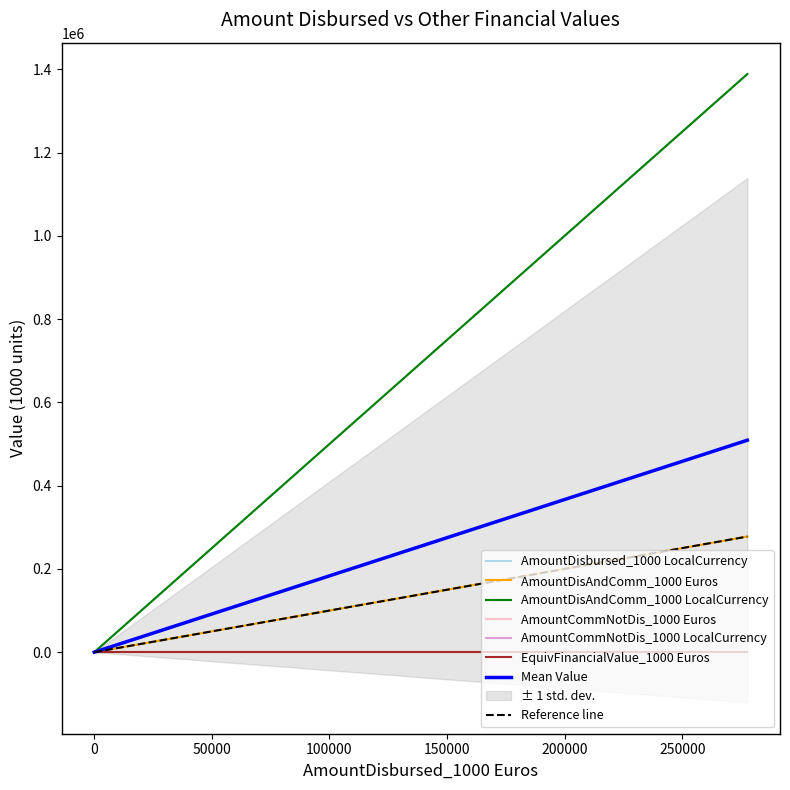

The value of AmountDisAndComm_1000 Euros at AuctioningAllowancesOfArticle3dUsed is -154239. True or false?

False